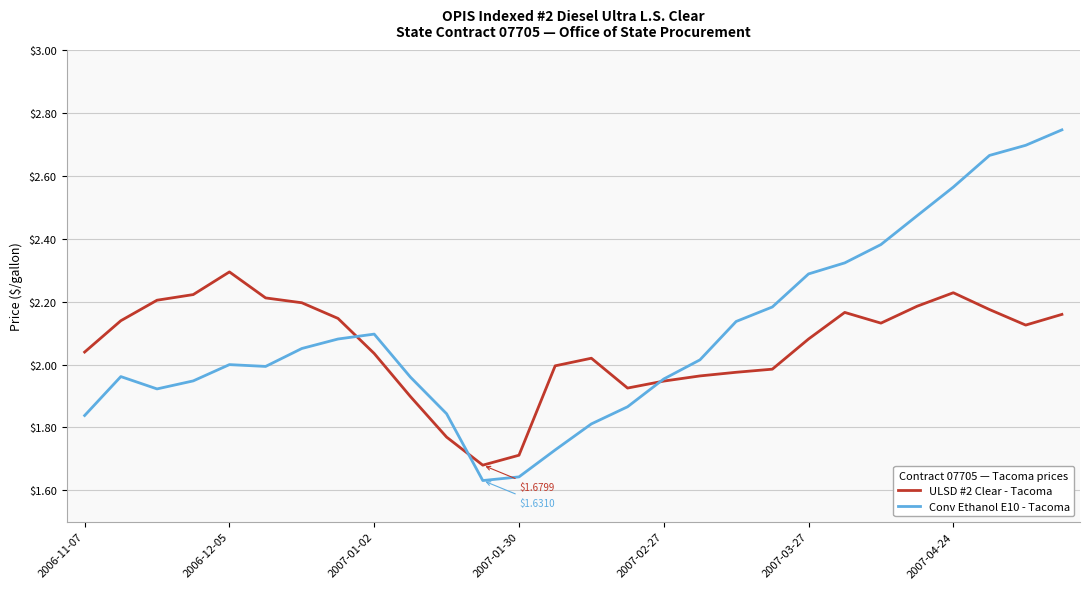

Which series has the widest spread of values?

Conv Ethanol E10 - Tacoma